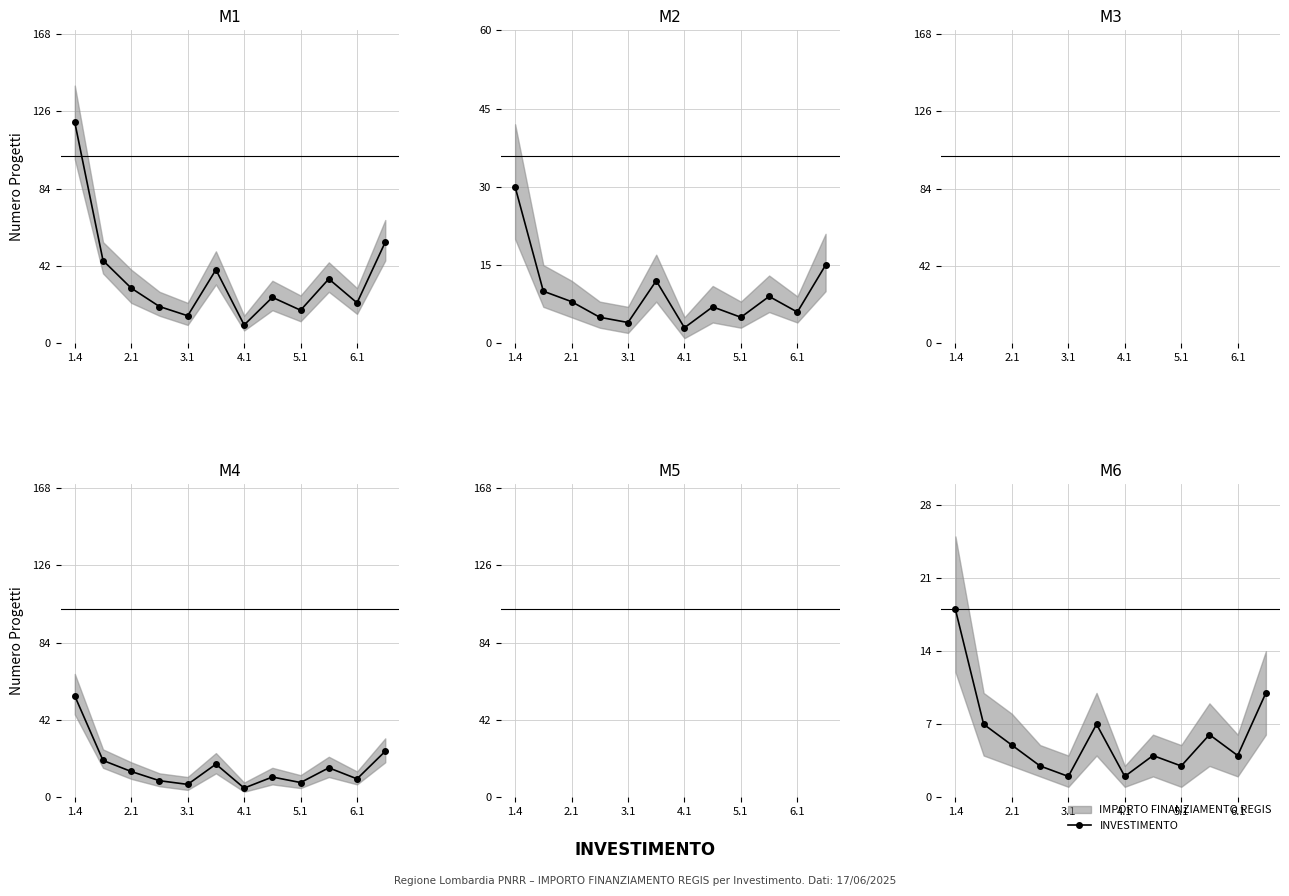

What is the difference between the second highest and second lowest values?

8